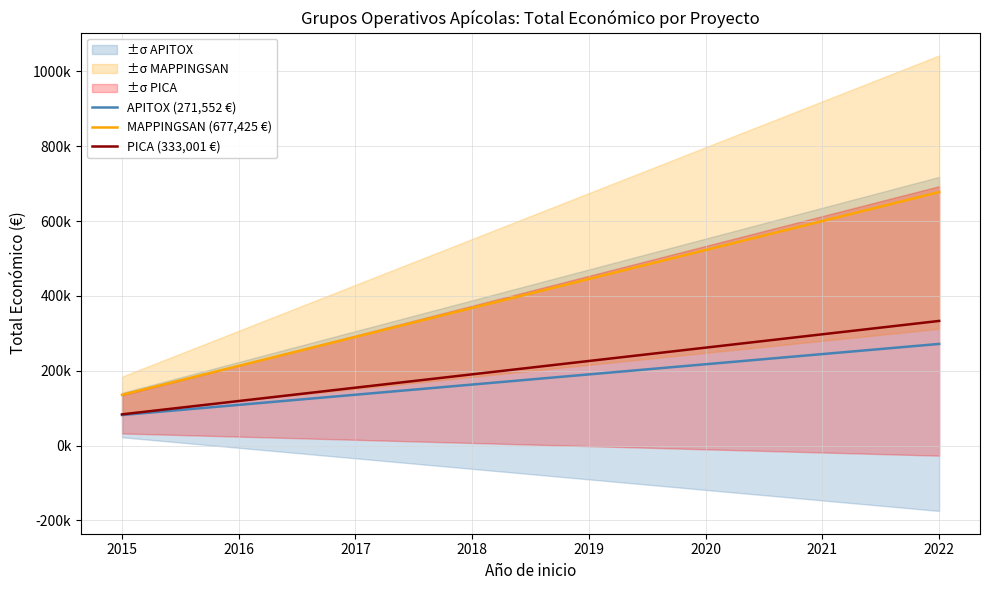

Where does the APITOX (271,552 €) series first go above 190086?

2019